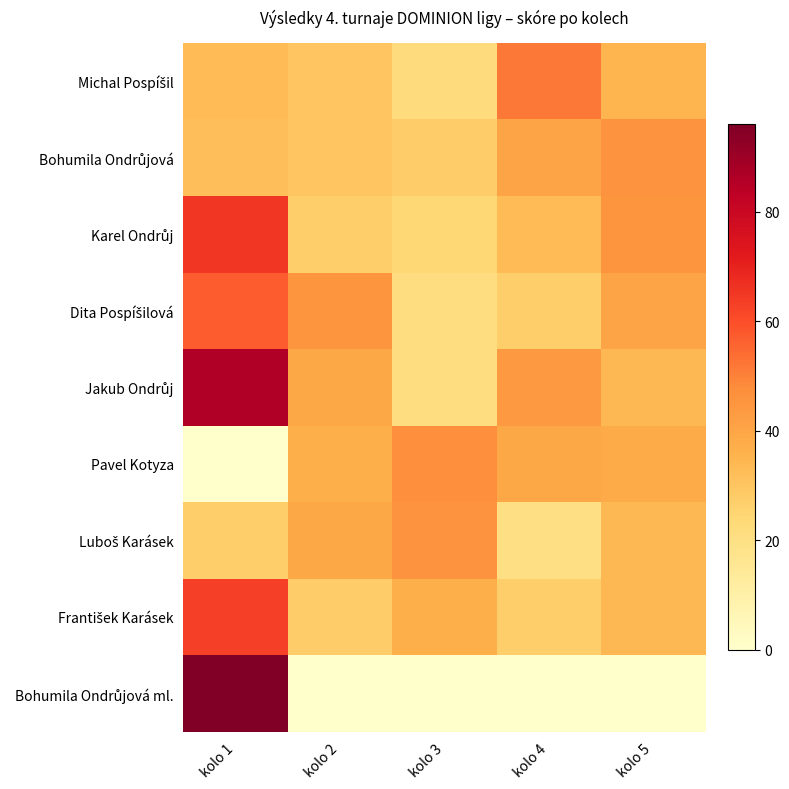

How many series are shown in this chart?

9